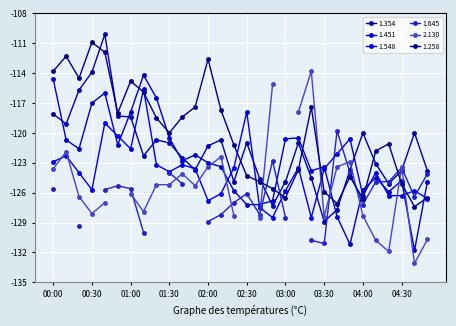

What is the total value across all series at 04:20?

-498.4